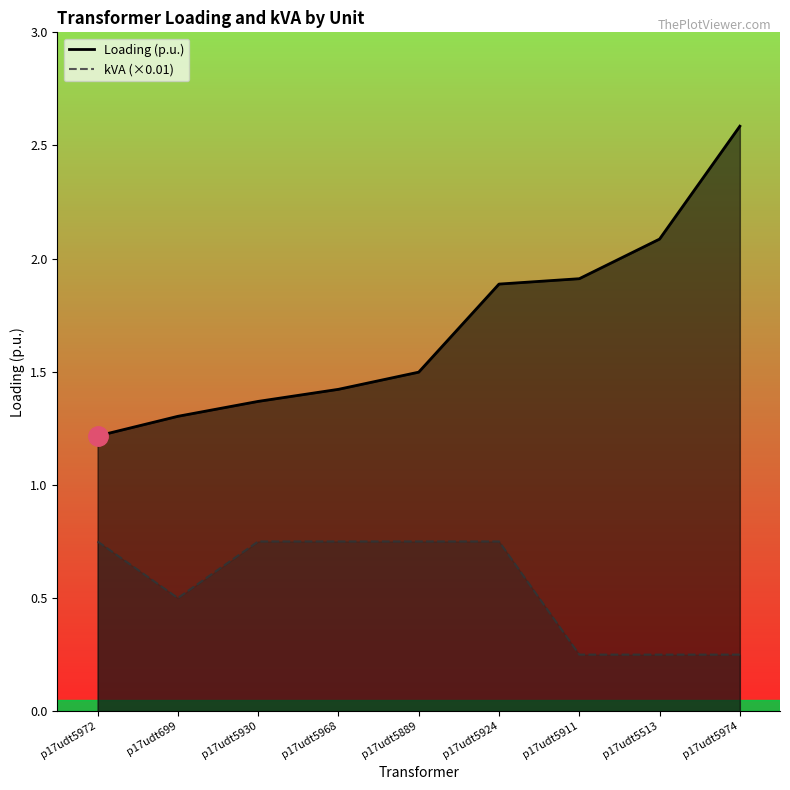

Rank the series at p17udt5968 from highest to lowest value.

Loading (p.u.), kVA